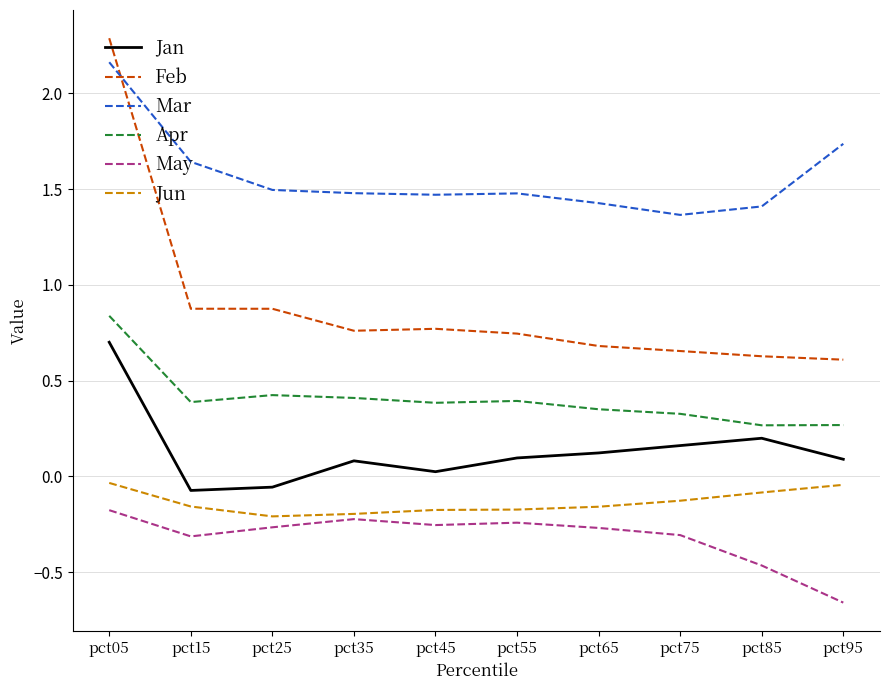

At which category does the chart reach its peak across all series?

pct05